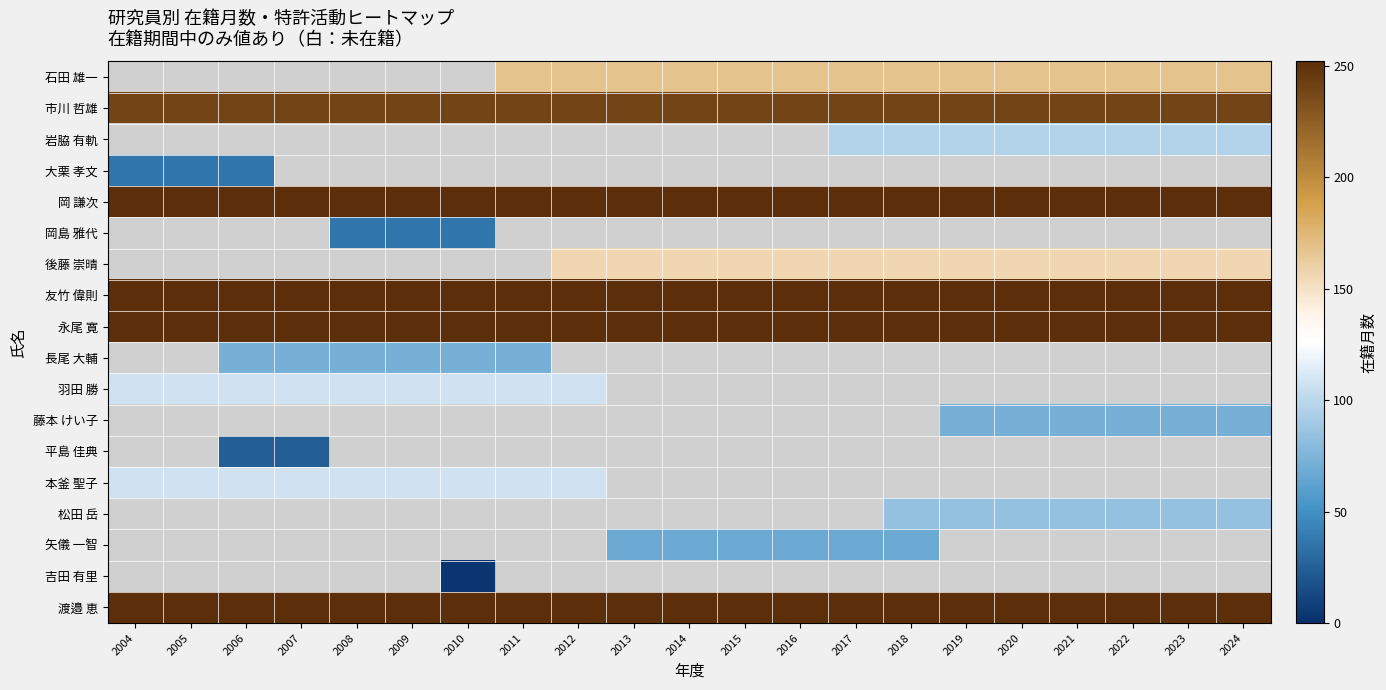

Which series has the largest total across all categories?

岡 謙次